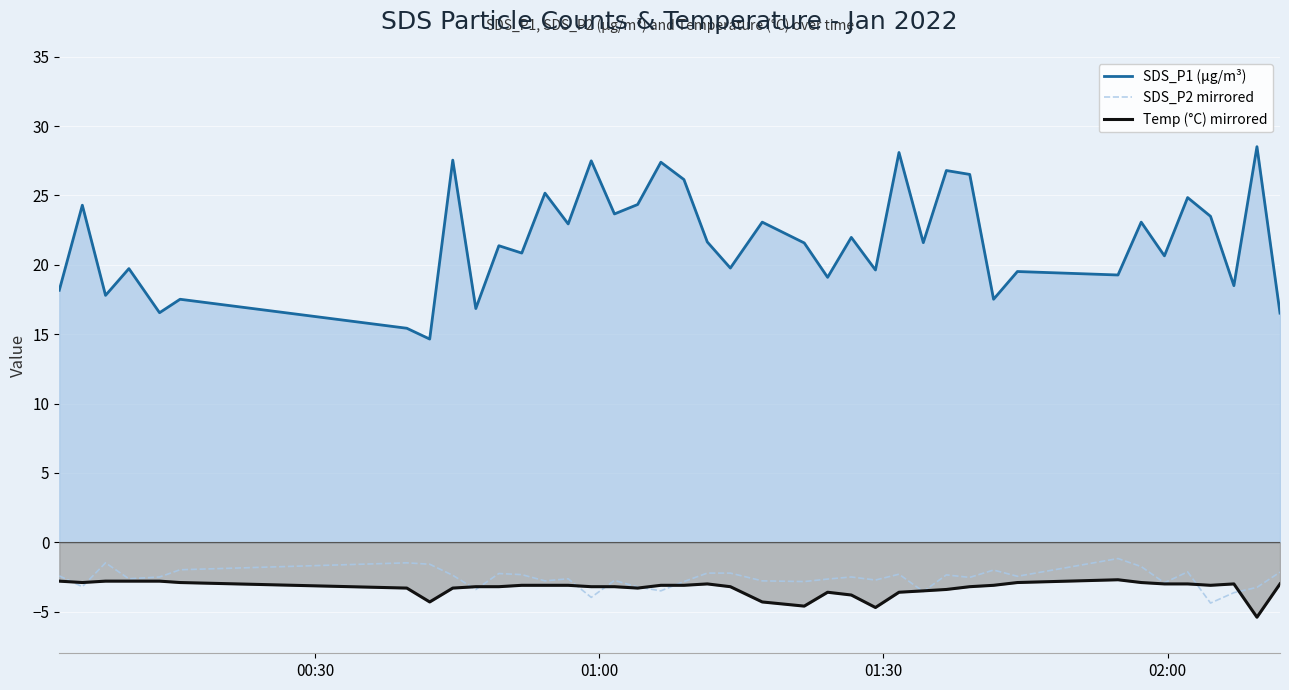

What is the greatest value displayed?

28.5